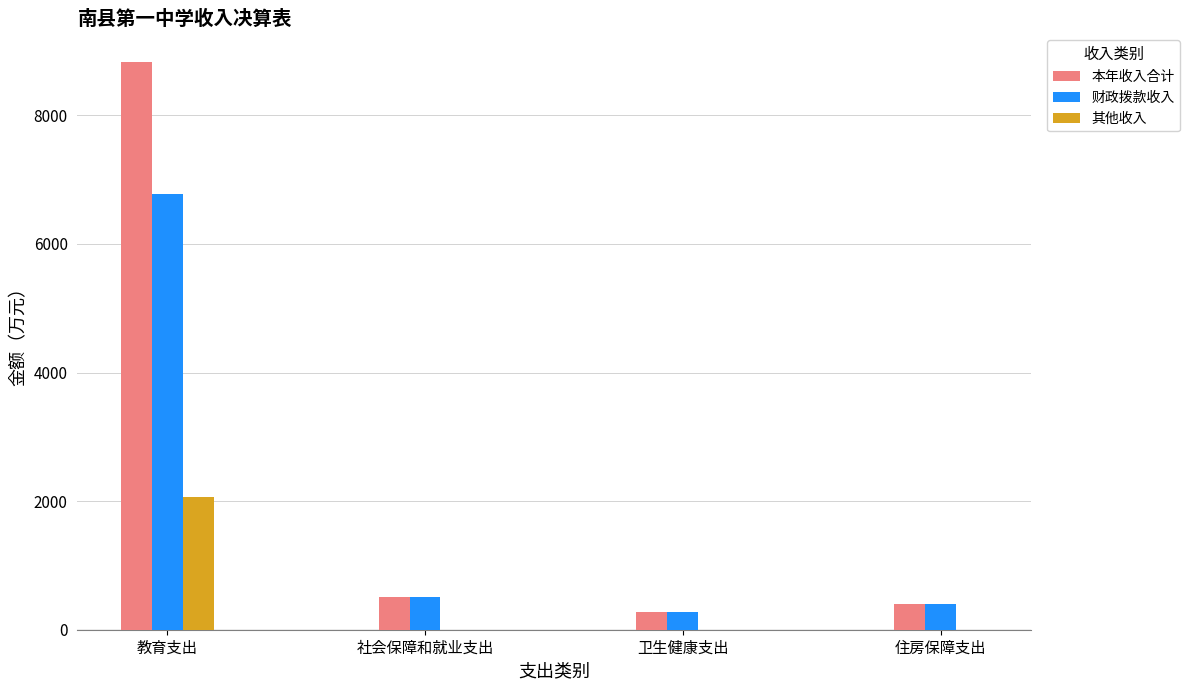

Count the number of data series in this chart.

3